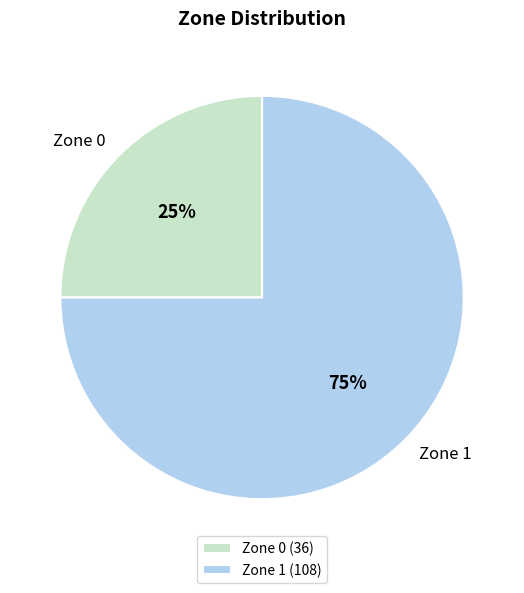

To the nearest percent, what is the difference between the largest and smallest slice percentages?

50%